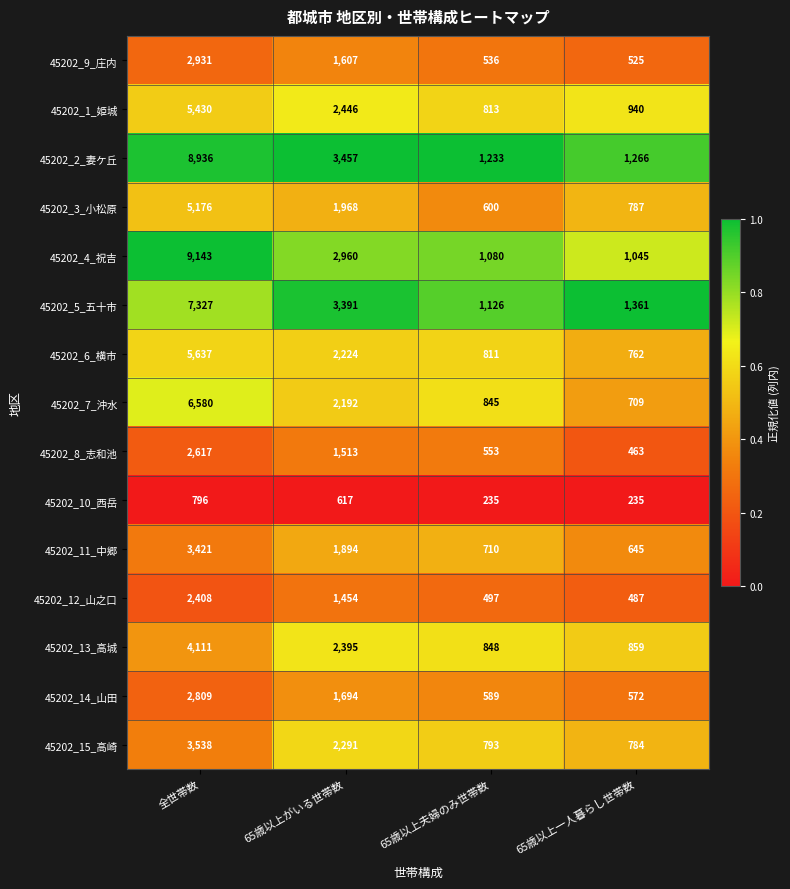

What is the sum of the 45202_7_沖水 values at 65歳以上夫婦のみ世帯数 and 65歳以上一人暮らし世帯数?

1554